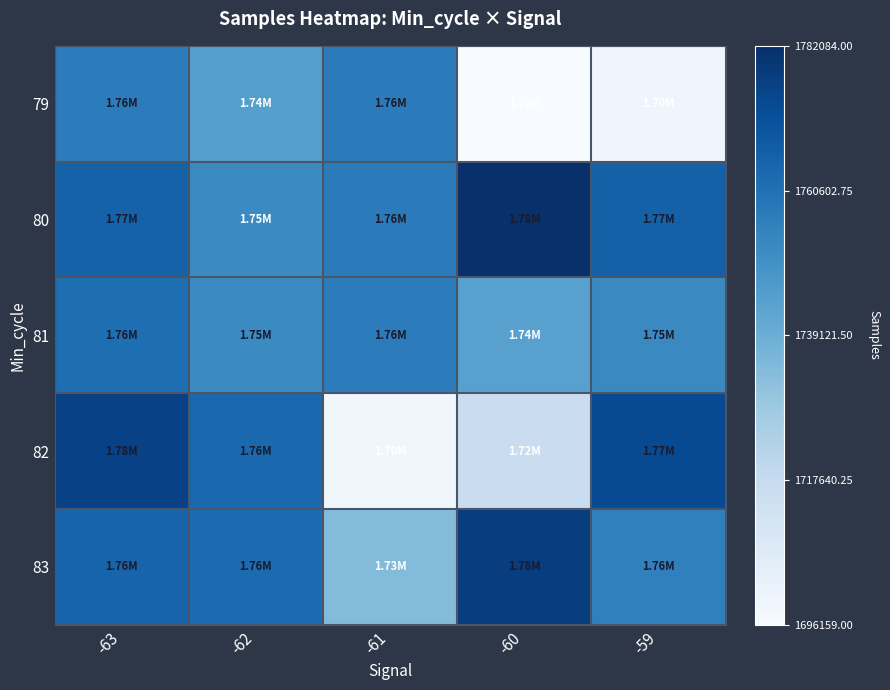

What is the maximum value shown in the chart?

1.0